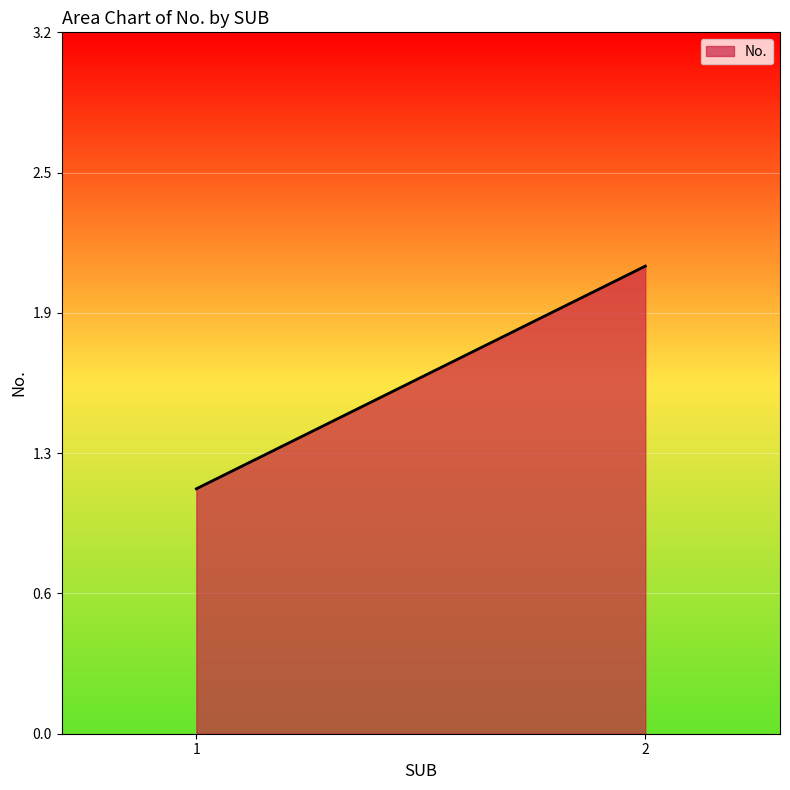

True or false: the data shows 1.5 at 1.

False